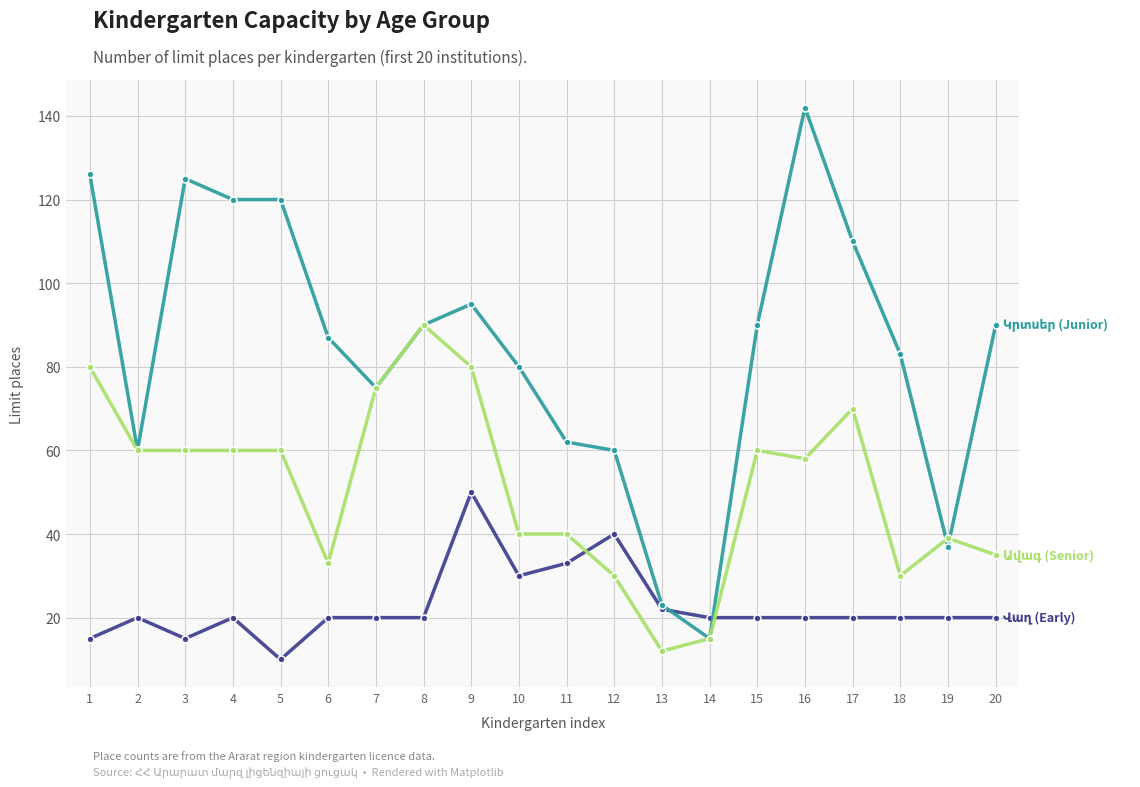

How many lines are shown in the chart?

3